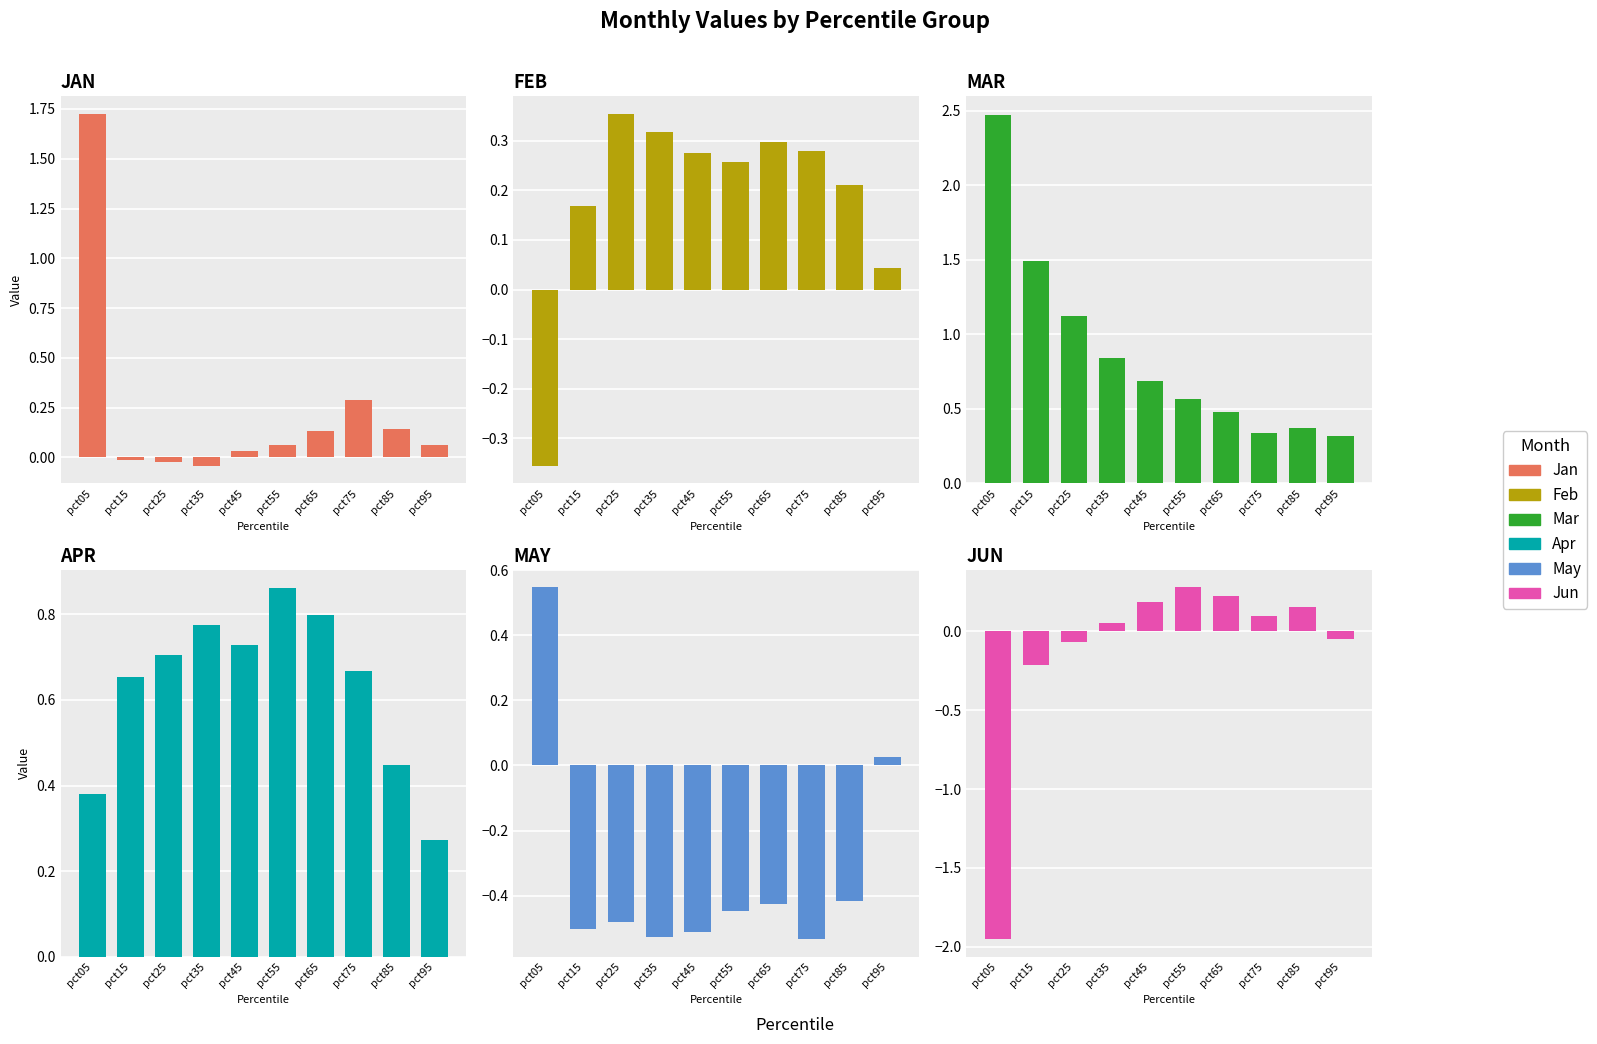

At how many categories does at least one series exceed -1?

10